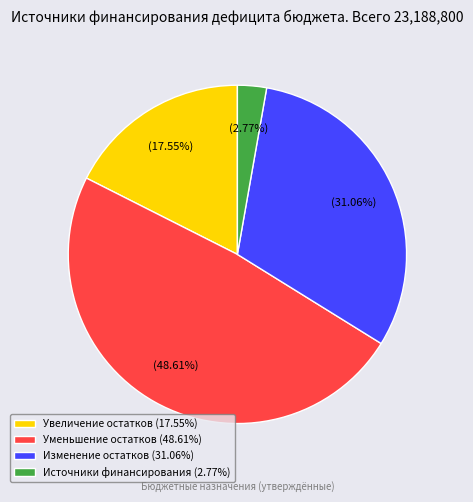

Between Изменение остатков (31.06%) and Источники финансирования (2.77%), which is larger?

Изменение остатков (31.06%)